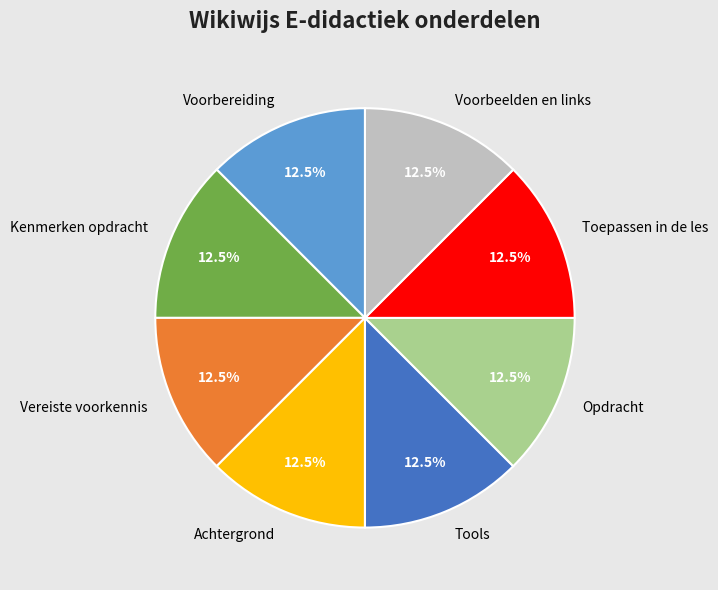

Is there a majority slice in this chart?

No